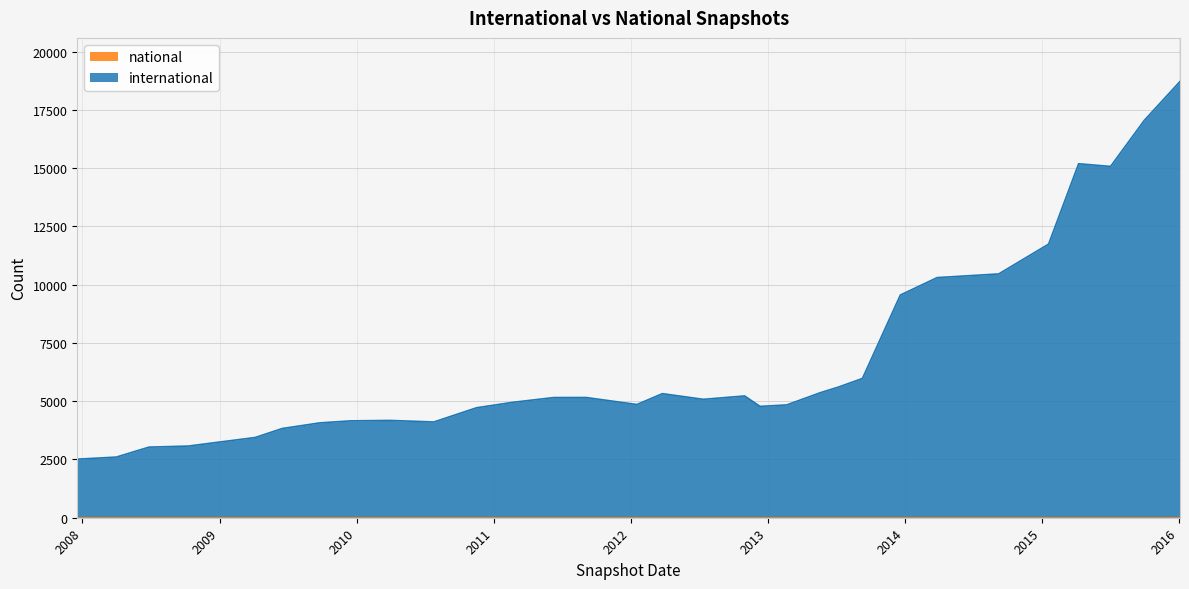

What is the spread (max minus min) of values at 2013-12-20?

9556